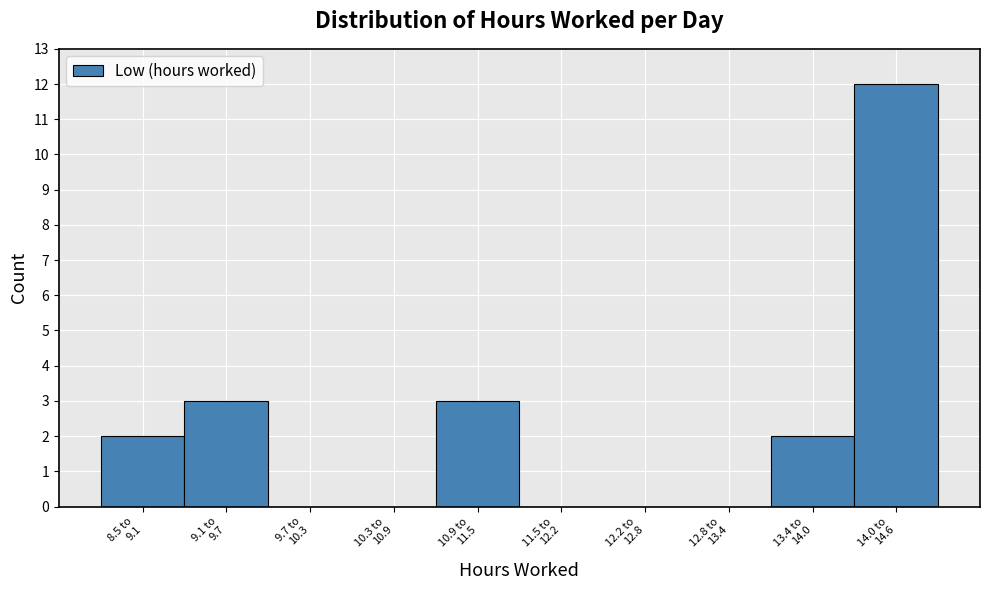

What is the sum of all values?

22